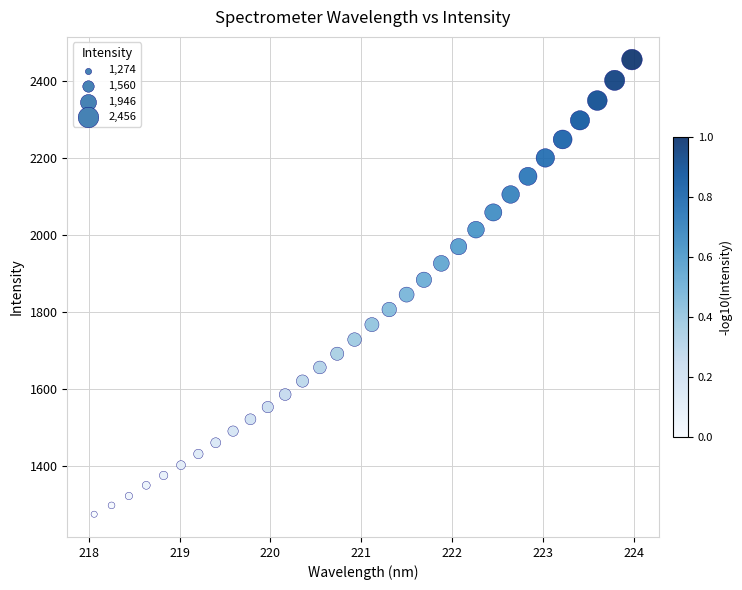

What is the range of X values (max minus min)?

5.9